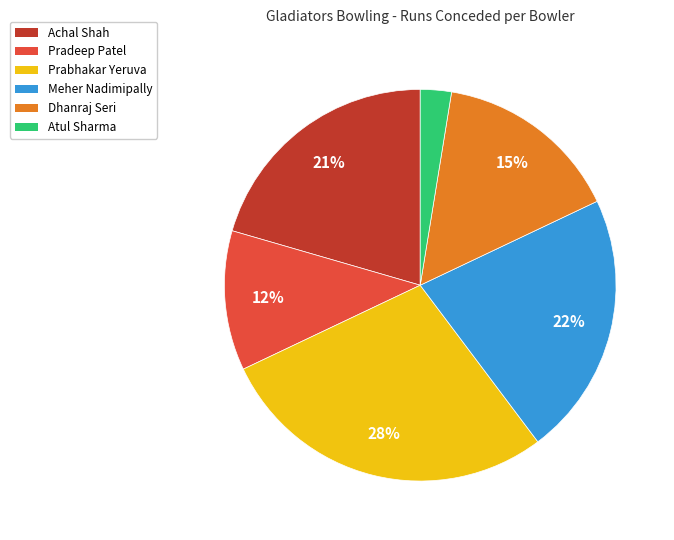

Is there a majority slice in this chart?

No